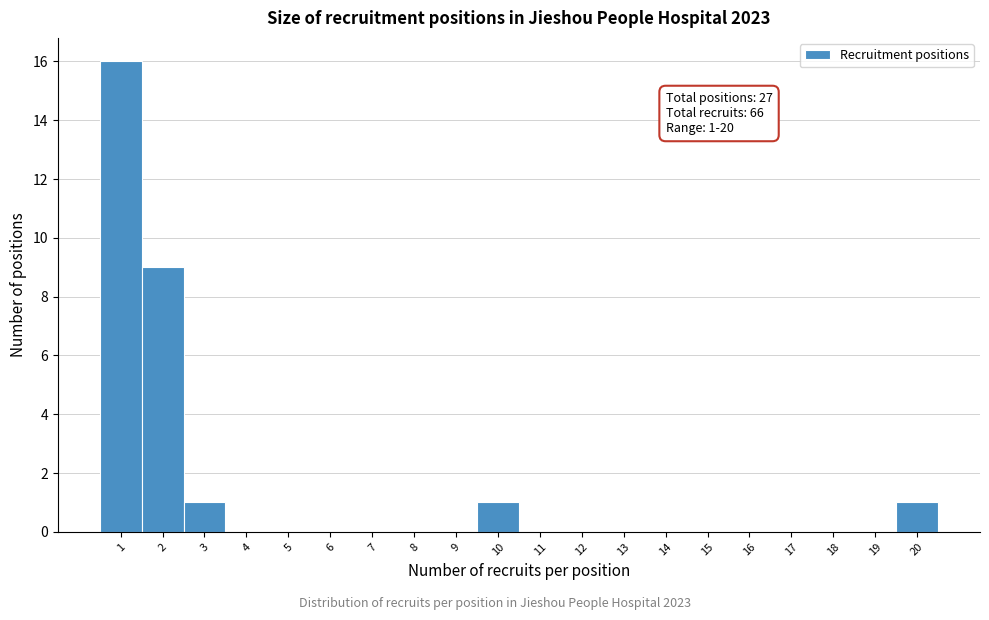

Over which range of the x-axis is the bar tallest?

0.5 to 1.5